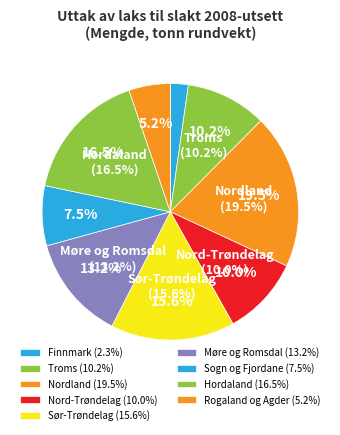

Is there a majority slice in this chart?

No